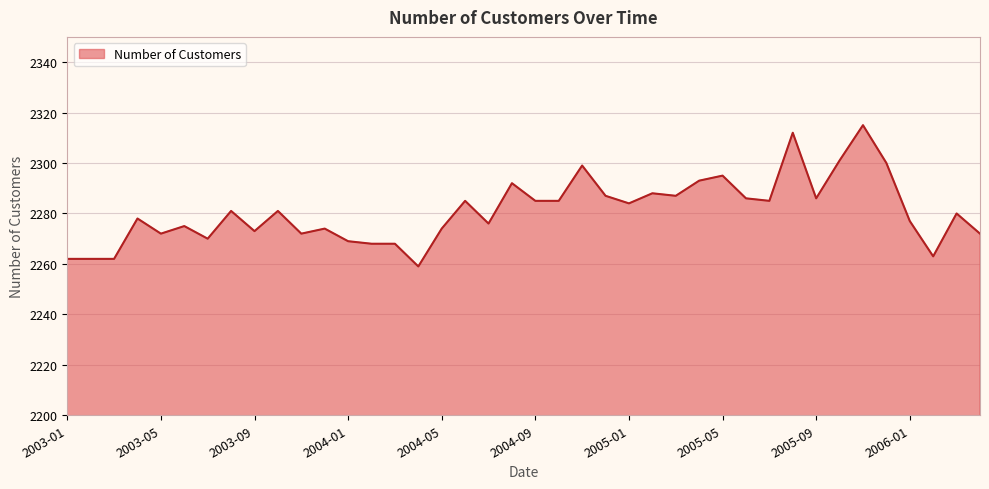

Reading left to right, extract all data points from this chart.

2262	2262	2262	2278	2272	2275	2270	2281	2273	2281	2272	2274	2269	2268	2268	2259	2274	2285	2276	2292	2285	2285	2299	2287	2284	2288	2287	2293	2295	2286	2285	2312	2286	2301	2315	2300	2277	2263	2280	2272